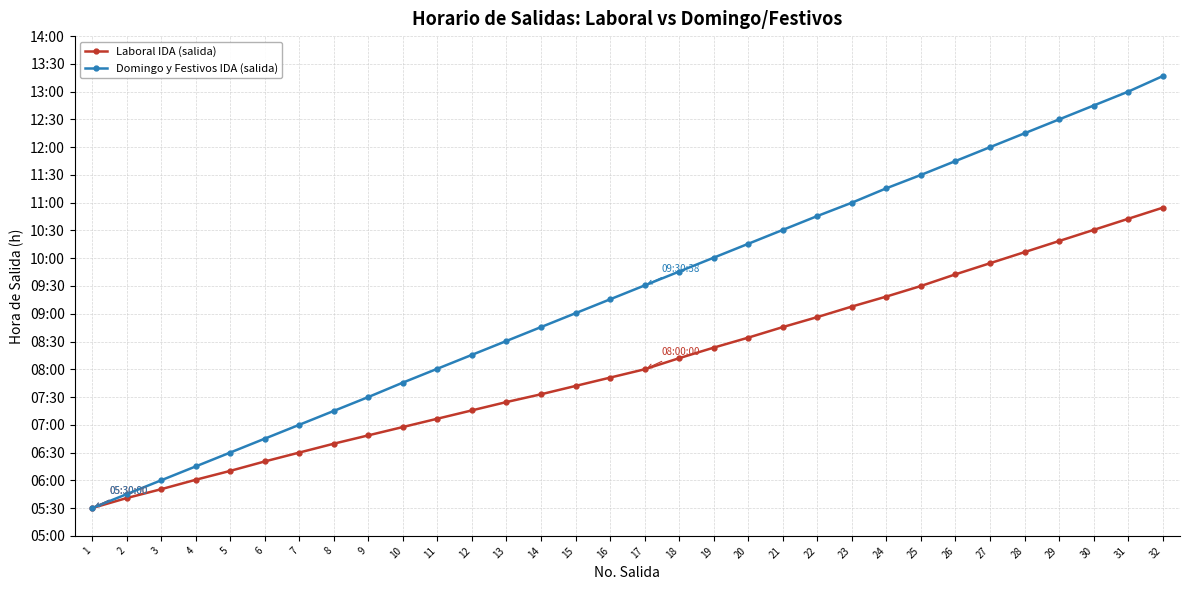

True or false: Domingo y Festivos IDA (salida) and Laboral IDA (salida) intersect in this chart.

False